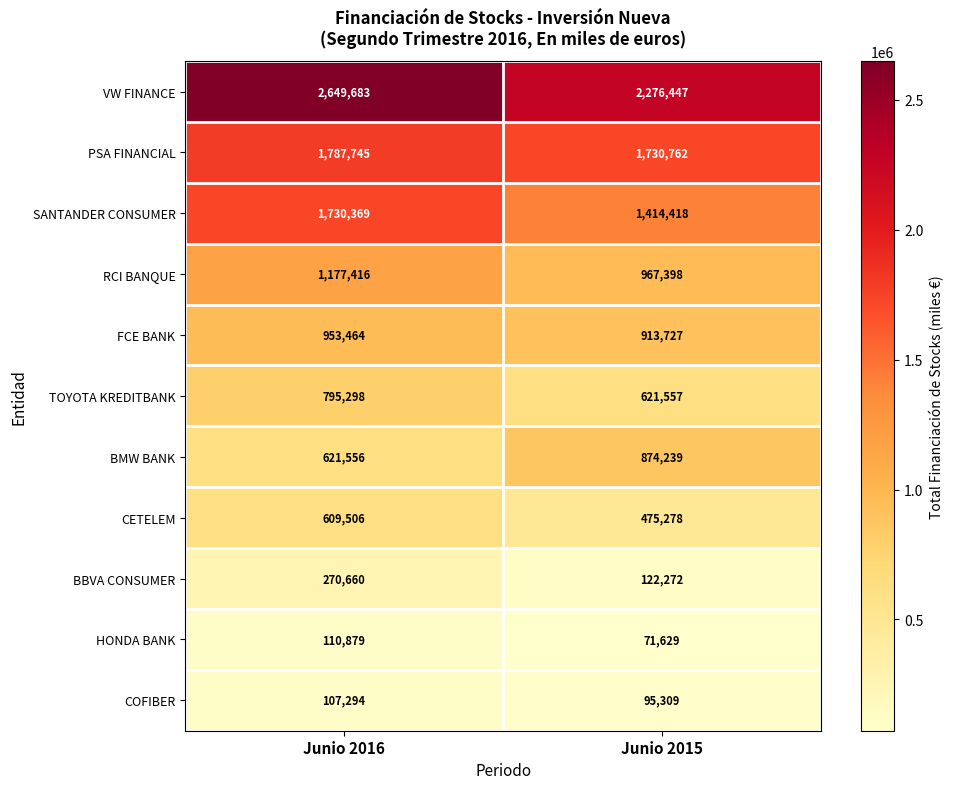

At Junio 2015, list the series in order from smallest to largest.

HONDA BANK, COFIBER, BBVA CONSUMER, CETELEM, TOYOTA KREDITBANK, BMW BANK, FCE BANK, RCI BANQUE, SANTANDER CONSUMER, PSA FINANCIAL, VW FINANCE